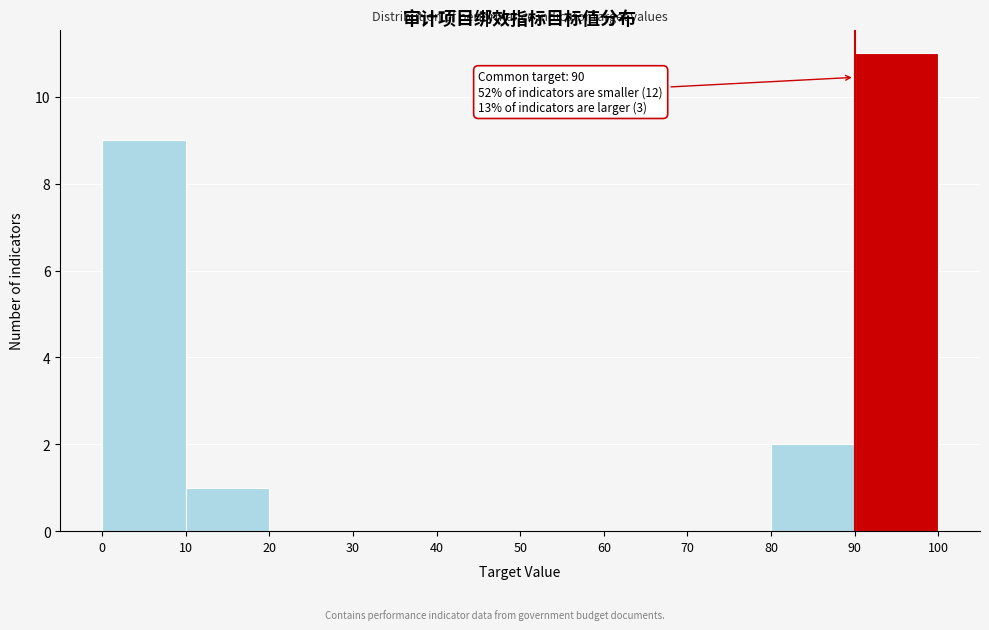

Over which range of the x-axis is the bar tallest?

90 to 100